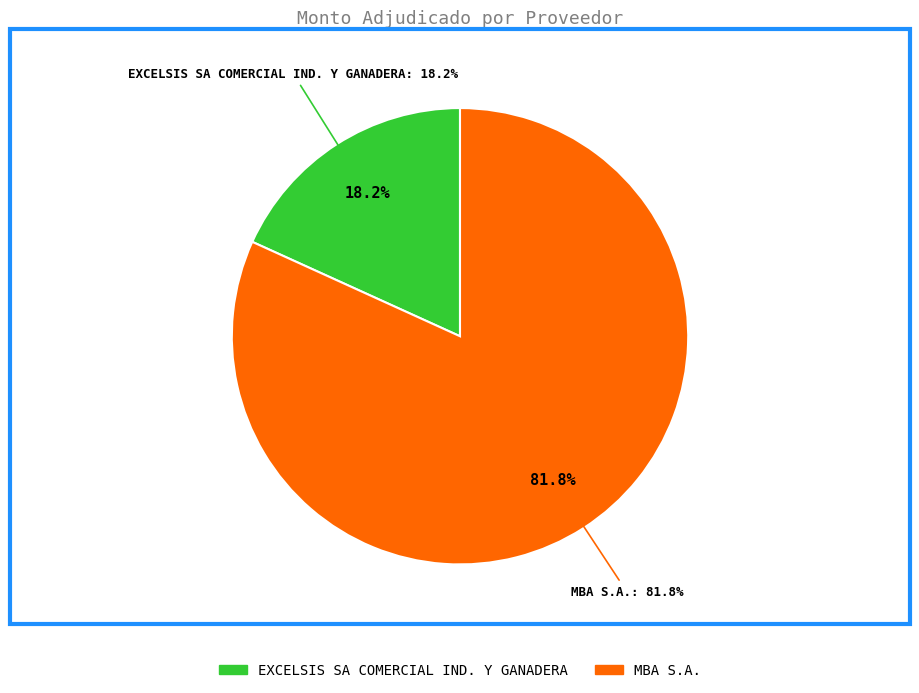

Does any single category account for the majority?

Yes